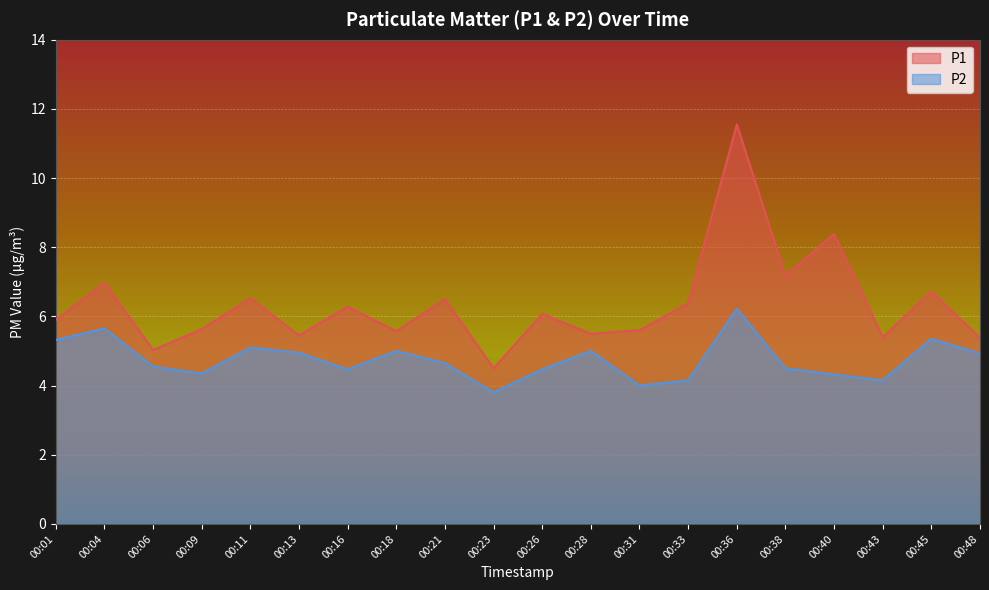

True or false: P1 has a value of 10.2 at 00:16.

False